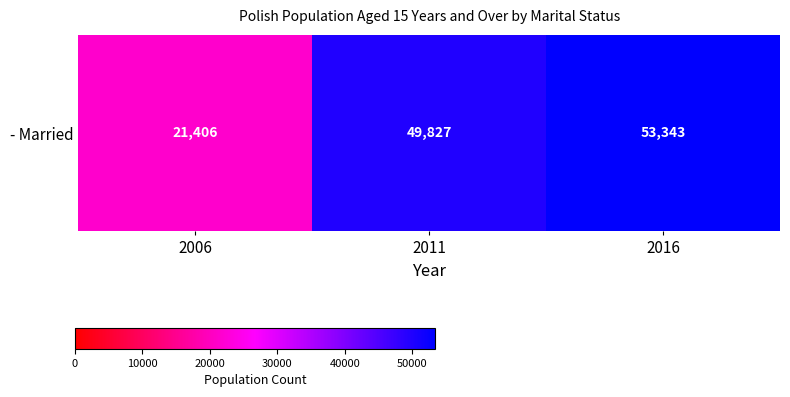

Approximately how many times larger is the value at 2016 compared to 2011?

1.1